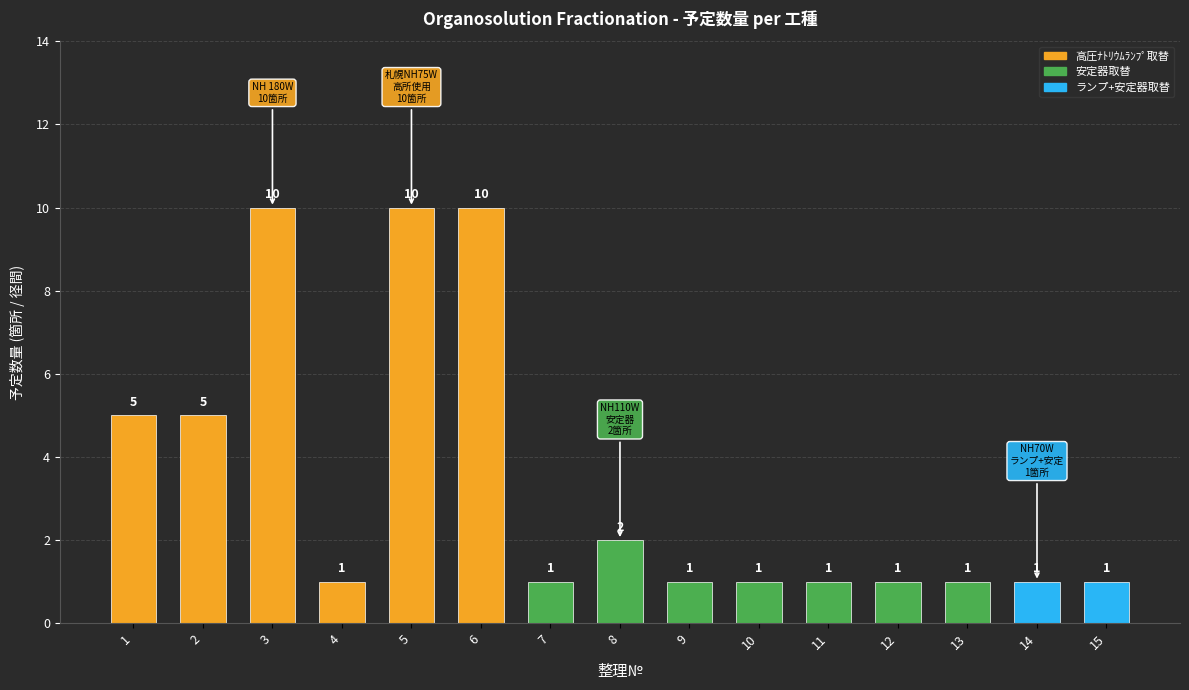

Approximately how many times larger is the value at 3 compared to 5?

1.0